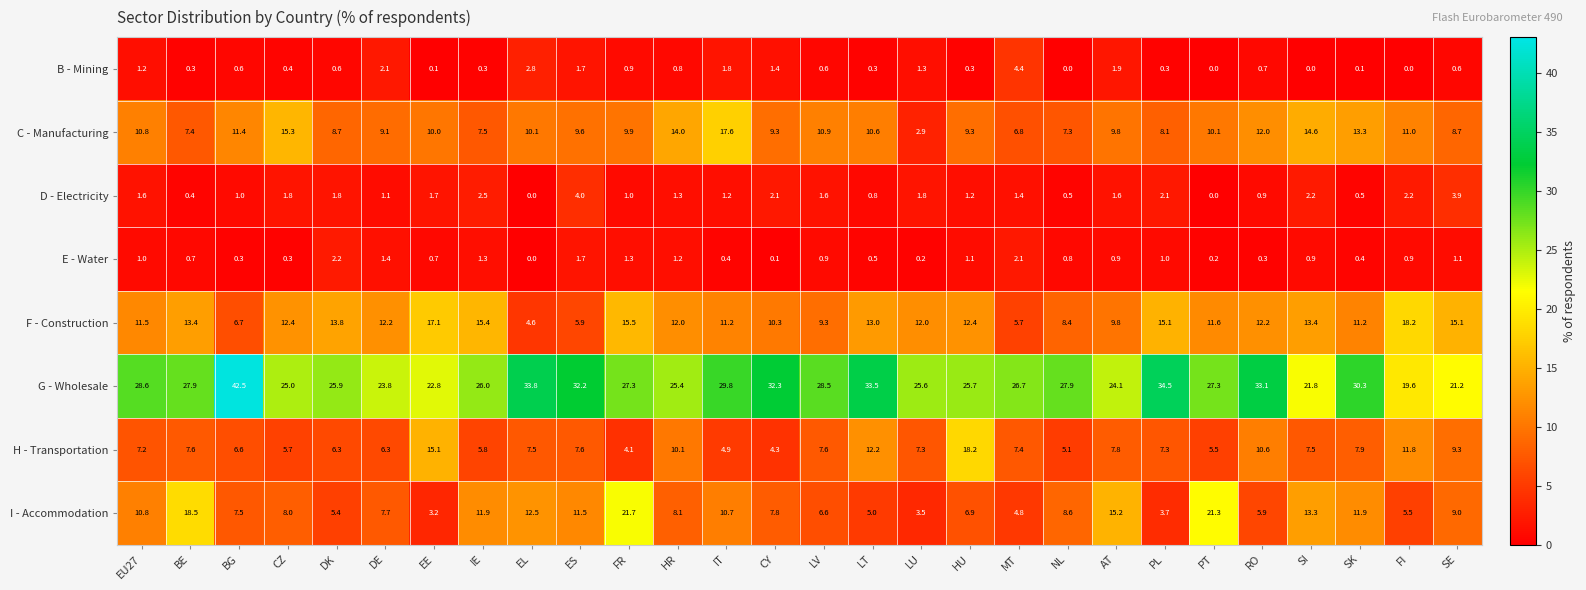

What is the lowest value of the H - Transportation series?

4.1